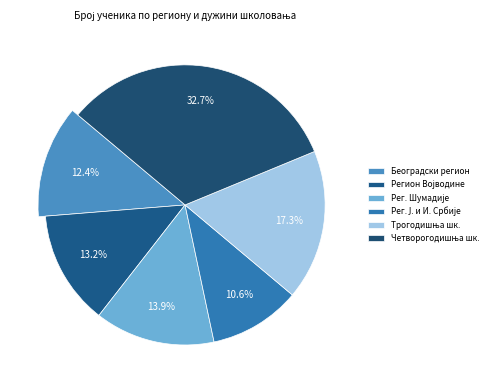

To the nearest percent, what is the average slice percentage?

17%